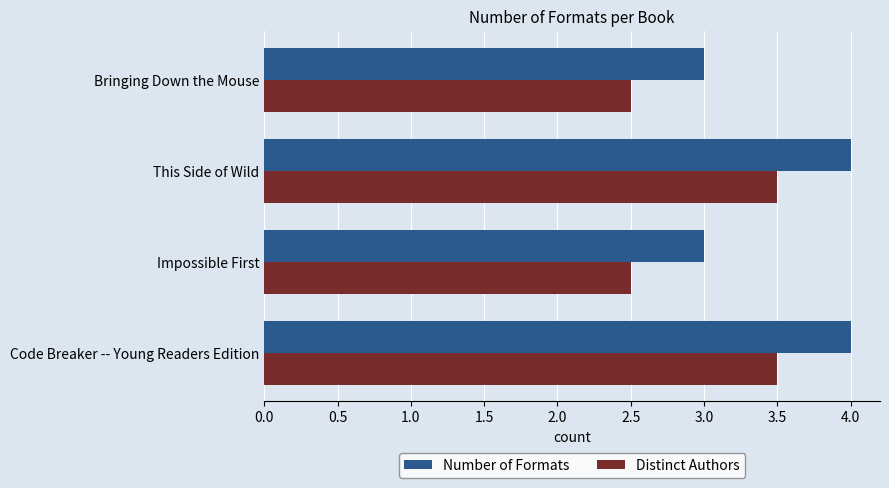

What is the difference between the highest and lowest values at This Side of Wild?

0.5